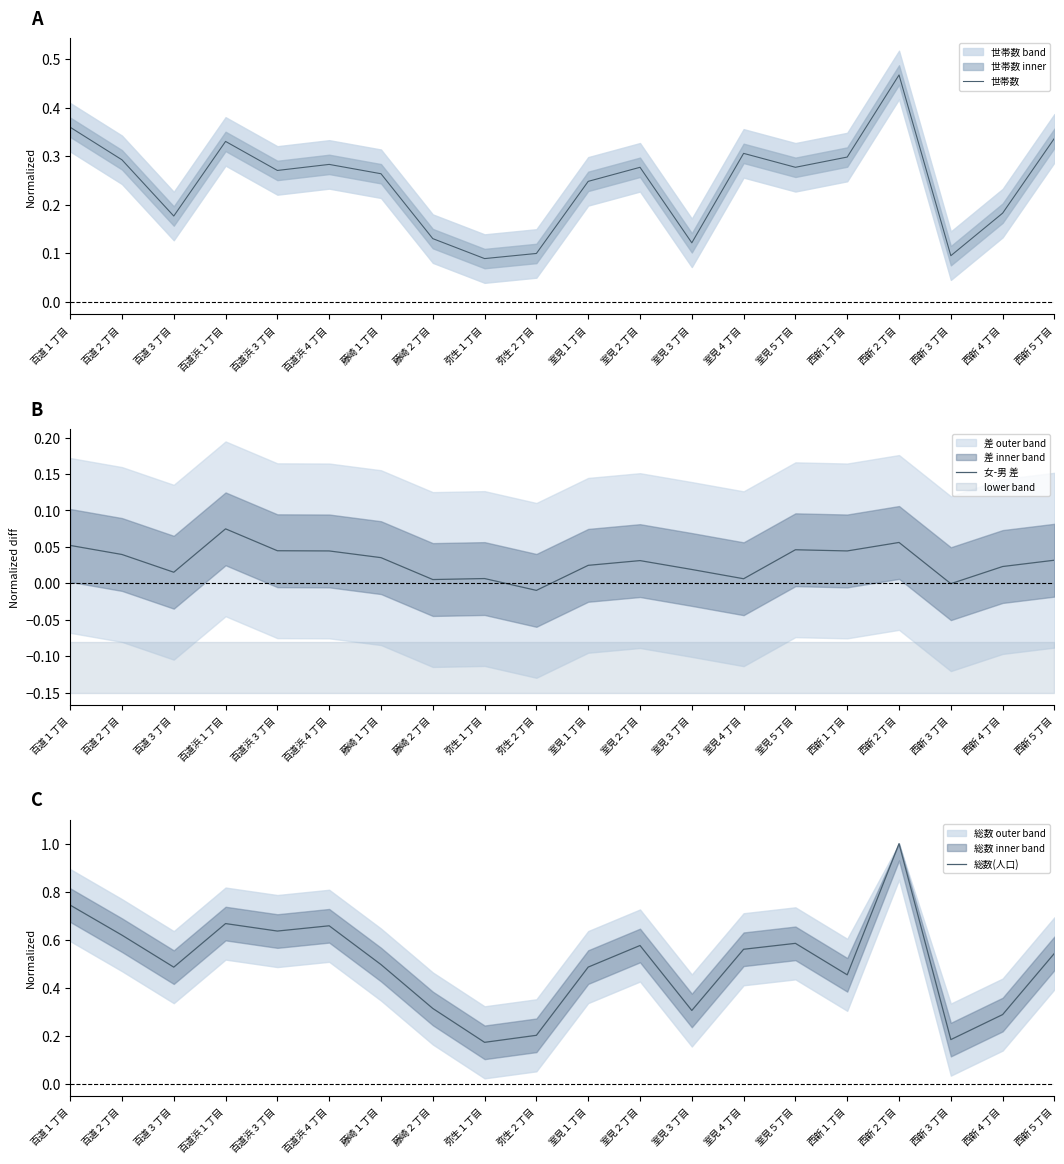

True or false: 総数(人口) and 世帯数 intersect in this chart.

False